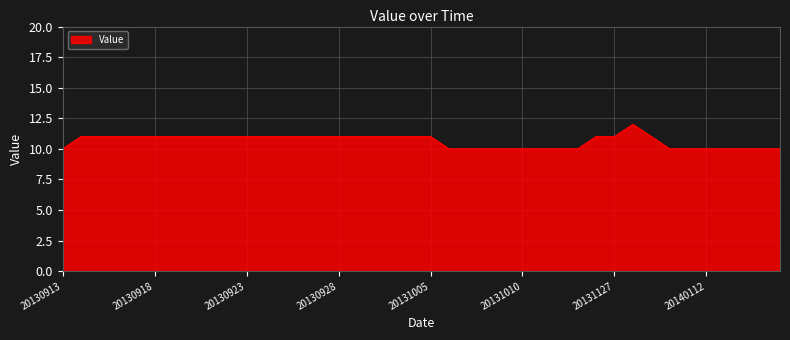

What is the smallest value displayed?

10